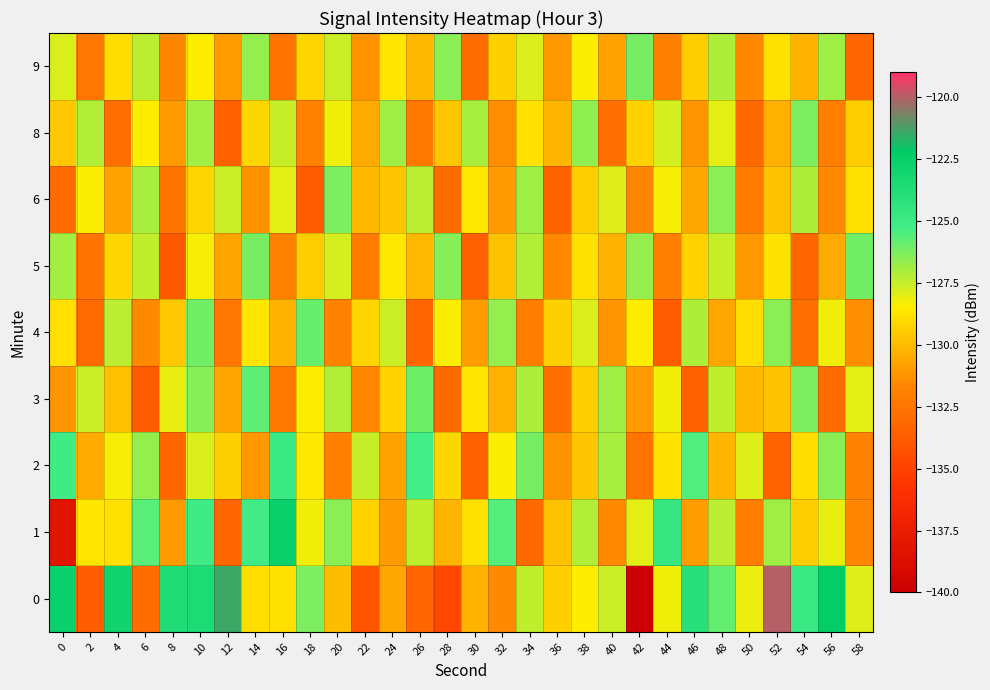

What is the total value across all series at 26?

-1165.0